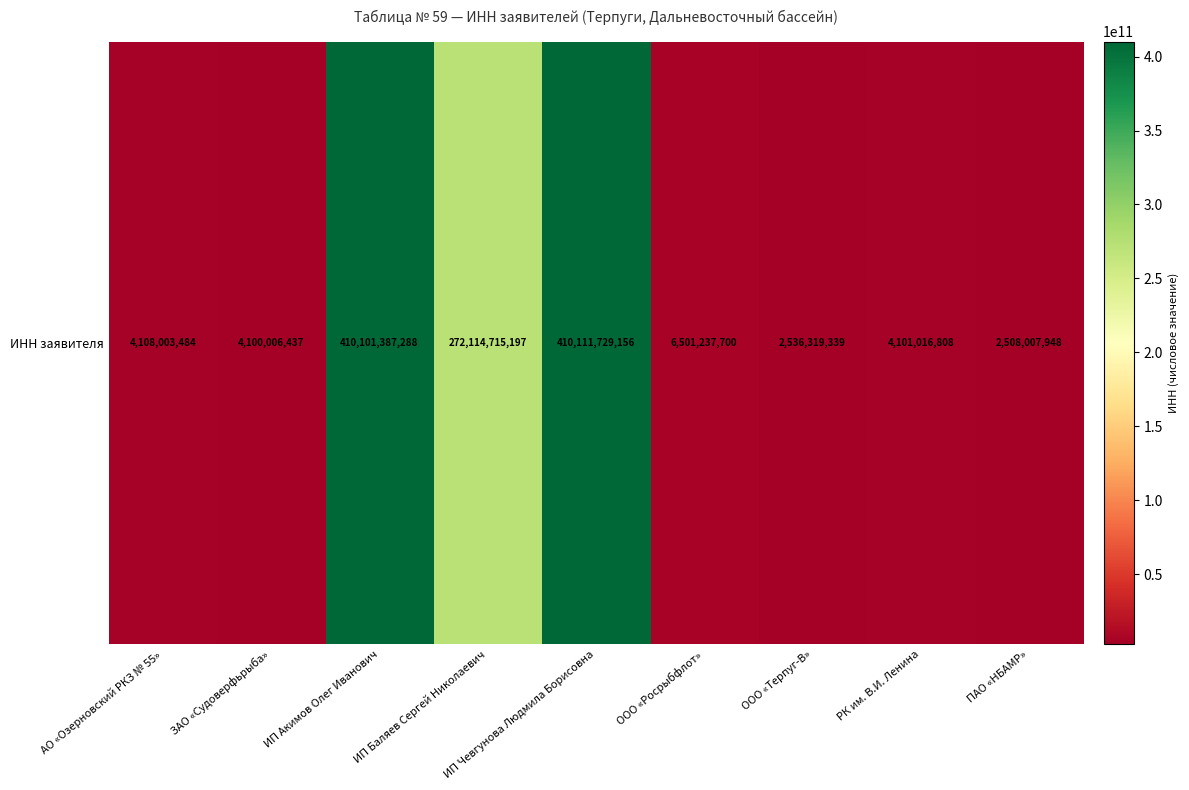

Read the value at ПАО «НБАМР», to the nearest 10.

2508007950